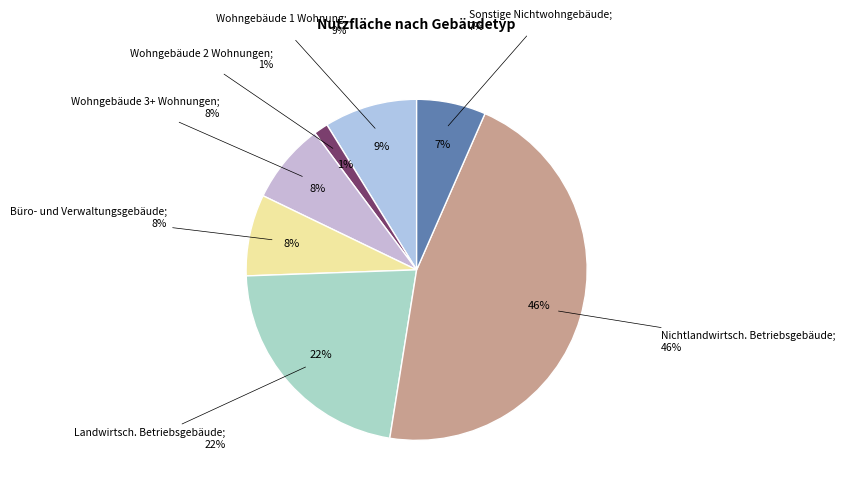

Does sonstige Nichtwohngebäude account for over 50% of the chart?

No